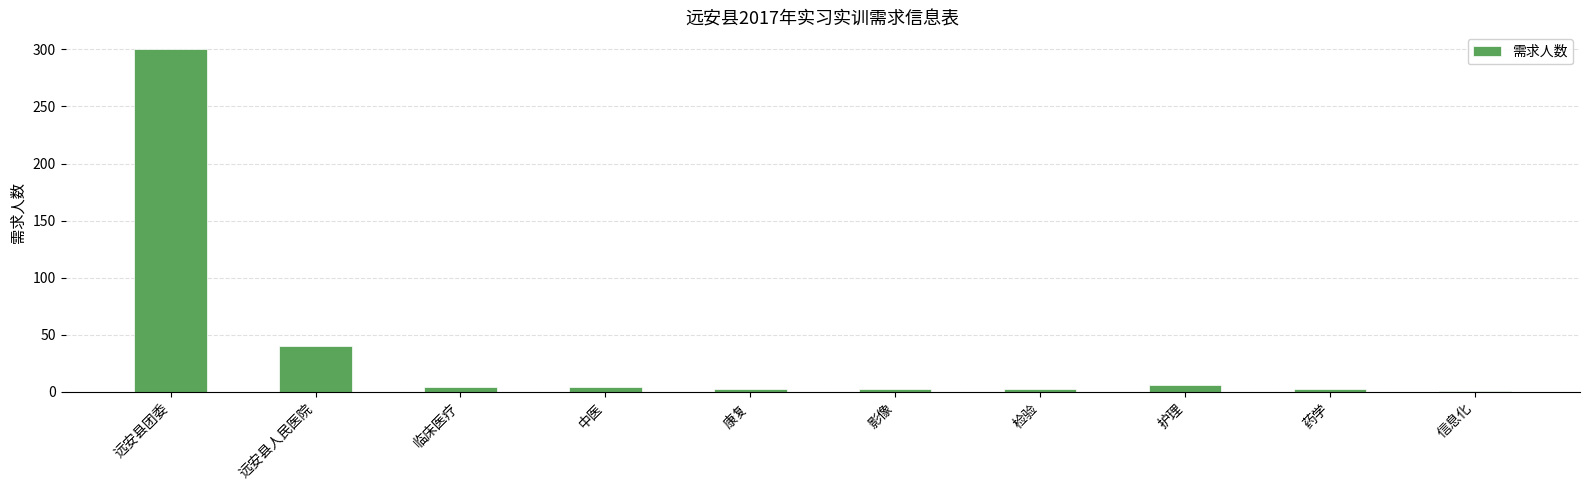

What position from the left is 中医?

4